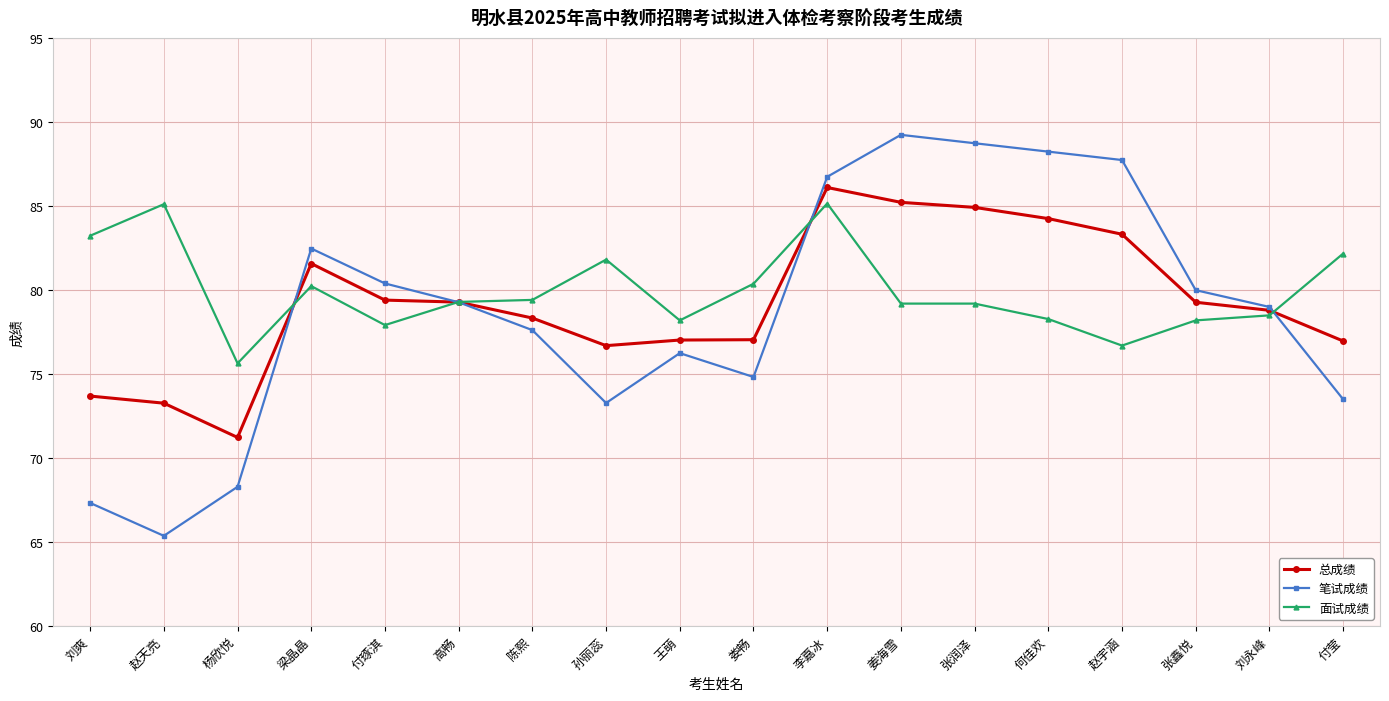

At which label does 笔试成绩 reach its minimum?

赵天亮